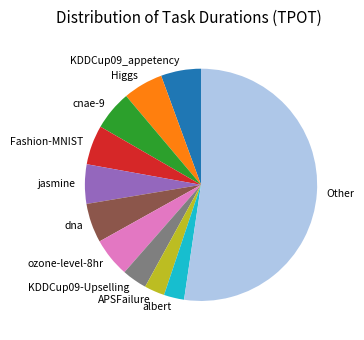

What is the ratio of the value at dna to the value at APSFailure?

1.9